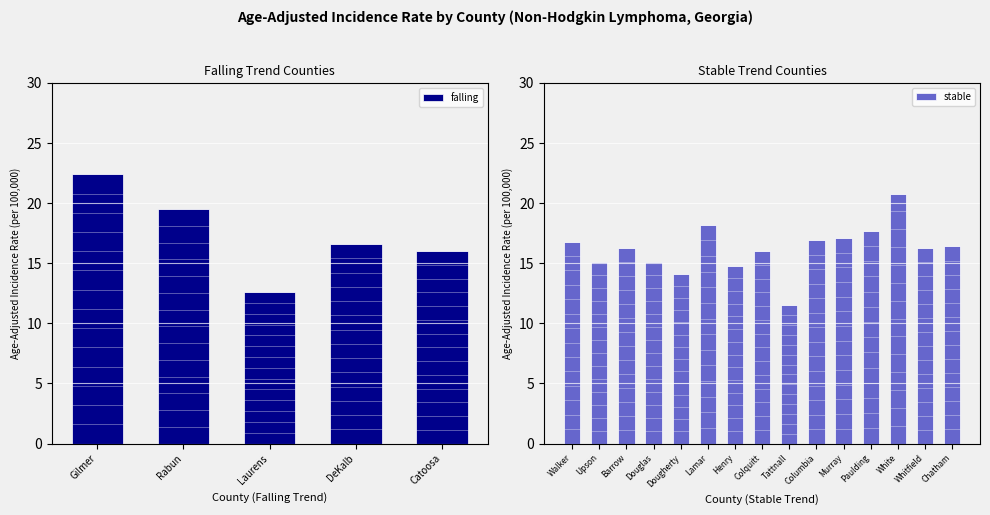

The value at Rabun is 19.5. True or false?

True